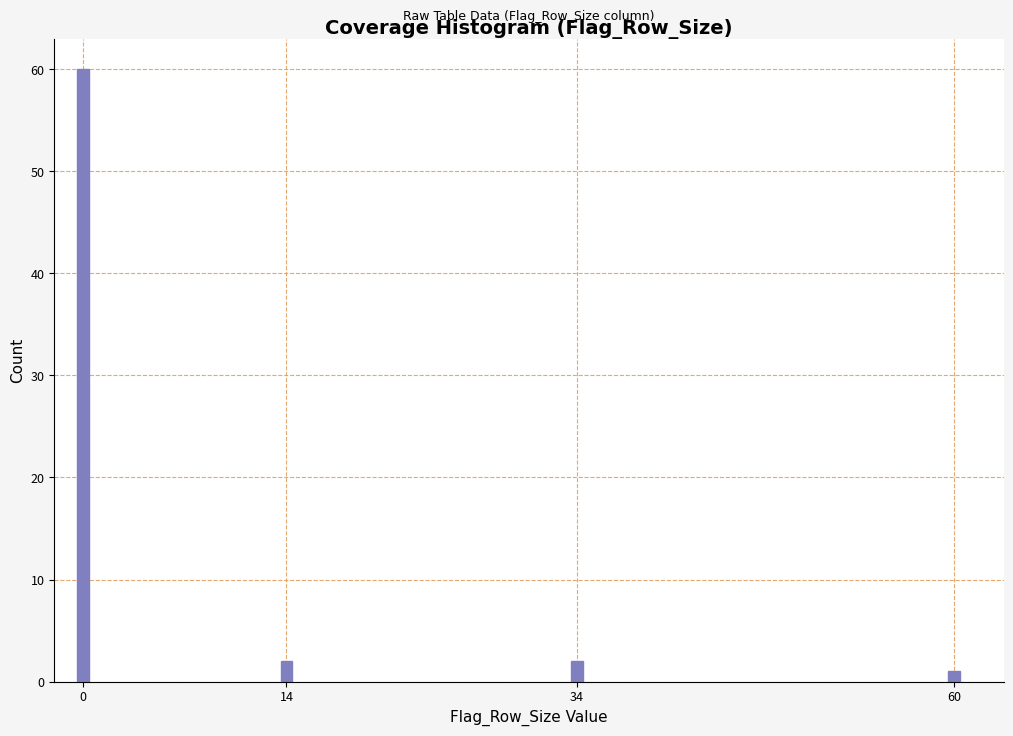

Reading left to right, list all the values displayed in this chart.

0=60	14=2	34=2	60=1